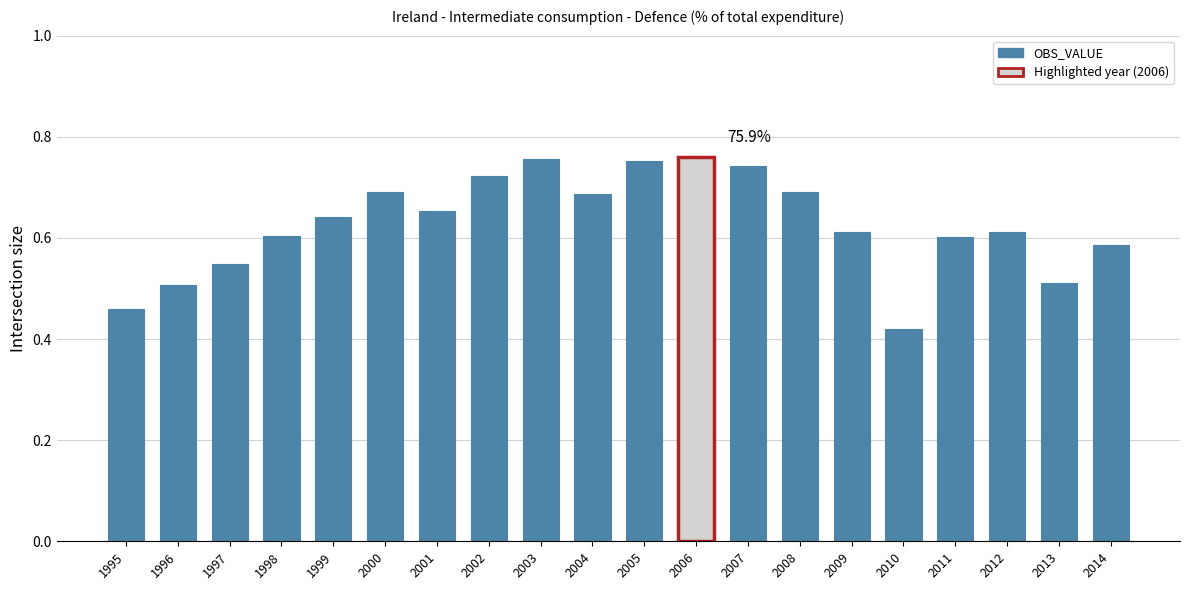

Which has a higher value, 1995 or 2010?

1995